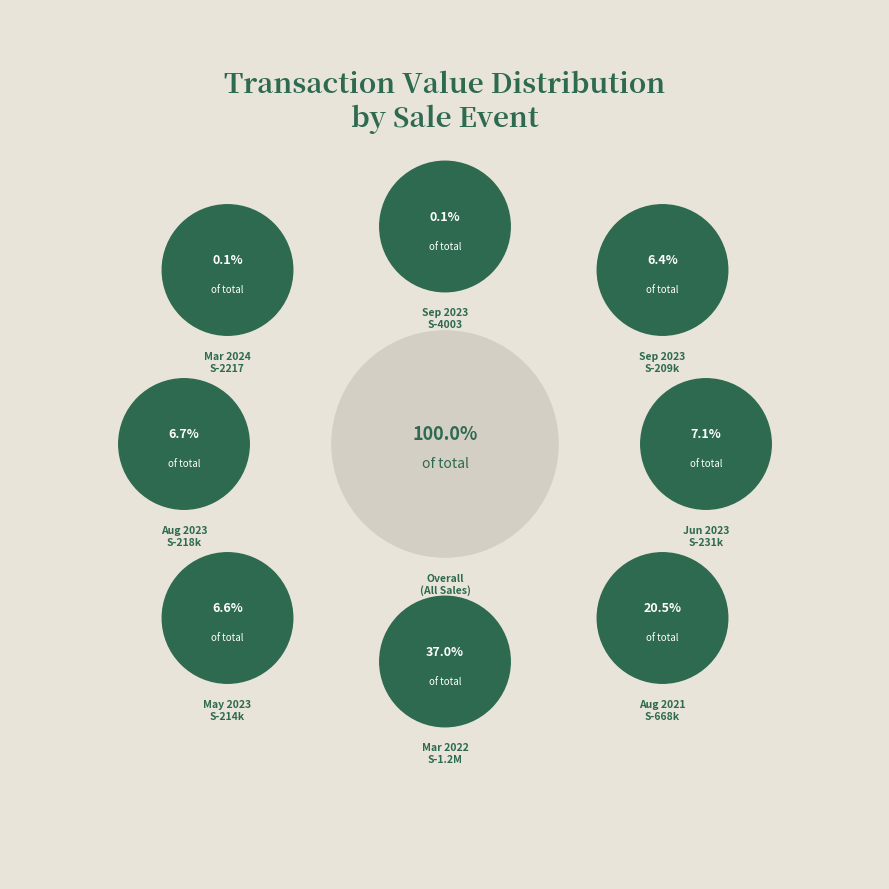

To the nearest percent, what portion does S 2023-06-02 represent?

7%